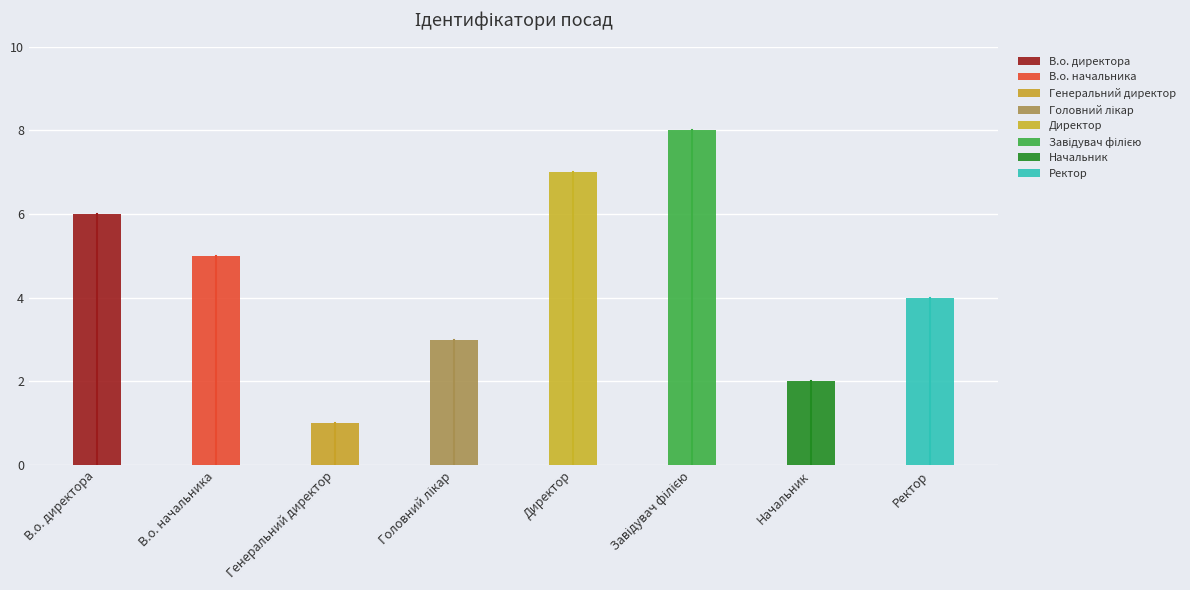

What is the change in value from Головний лікар to Начальник?

-1